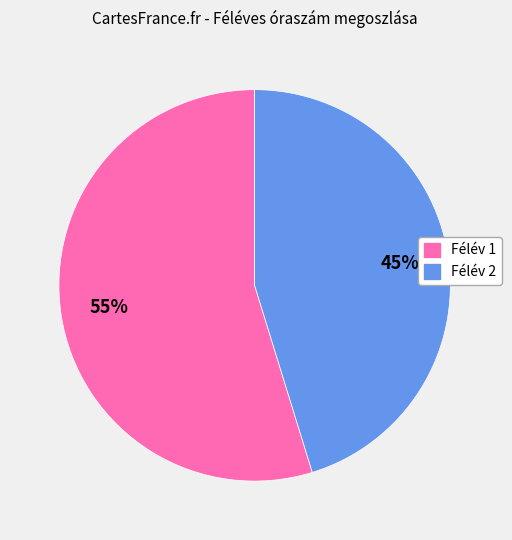

Does Félév 1 account for over 50% of the chart?

Yes